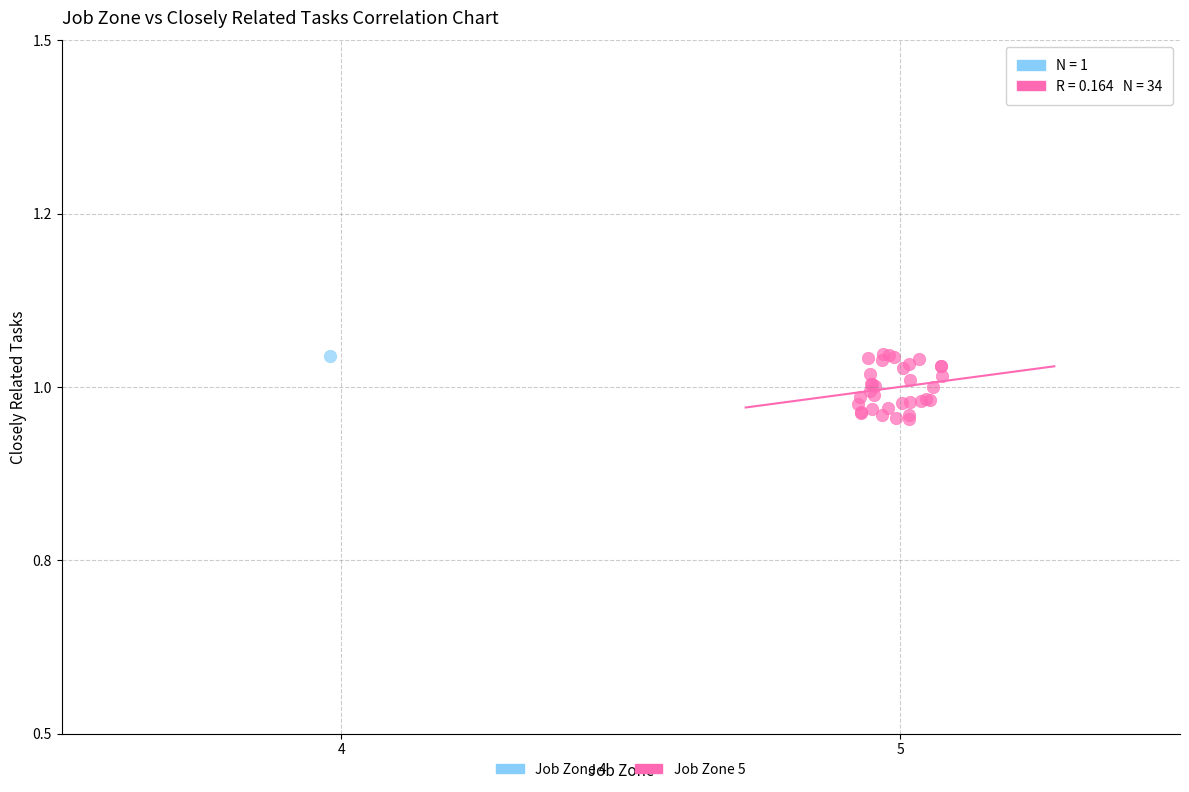

What are all the series names shown in the legend?

Job Zone 4, Job Zone 5